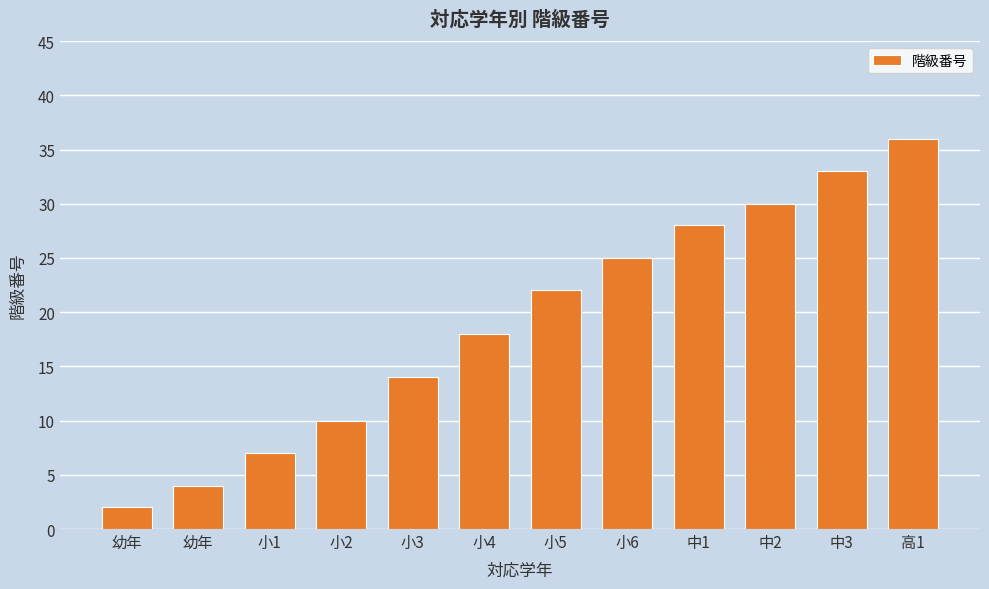

What is the average value?

19